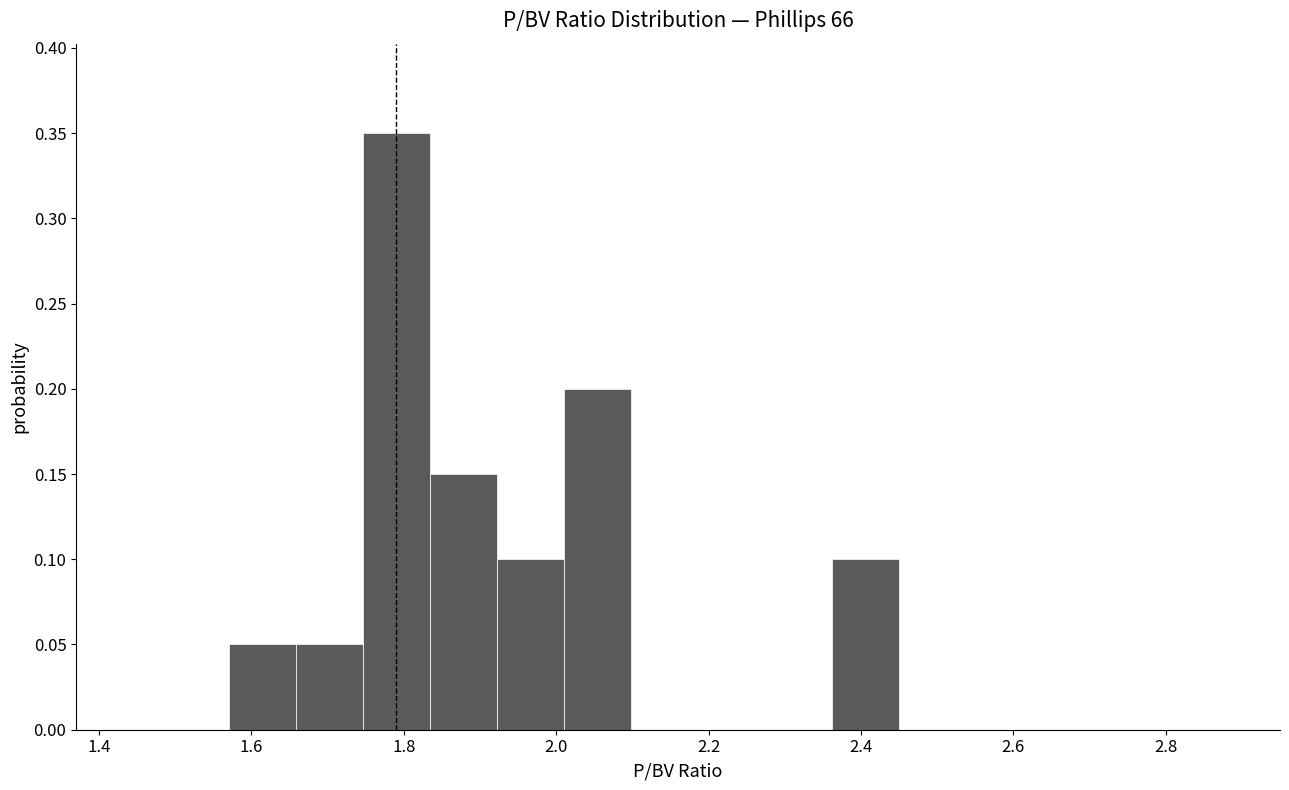

Reading left to right, list every bar in this chart as the range it spans on the x-axis followed by its height. Neither the bar edges nor the heights are printed on the chart, so give them approximately, as read against the axes.

1.570 to 1.658: 0.05
1.658 to 1.746: 0.05
1.746 to 1.834: 0.35
1.834 to 1.922: 0.15
1.922 to 2.010: 0.10
2.010 to 2.098: 0.20
2.098 to 2.186: 0
2.186 to 2.274: 0
2.274 to 2.362: 0
2.362 to 2.450: 0.10